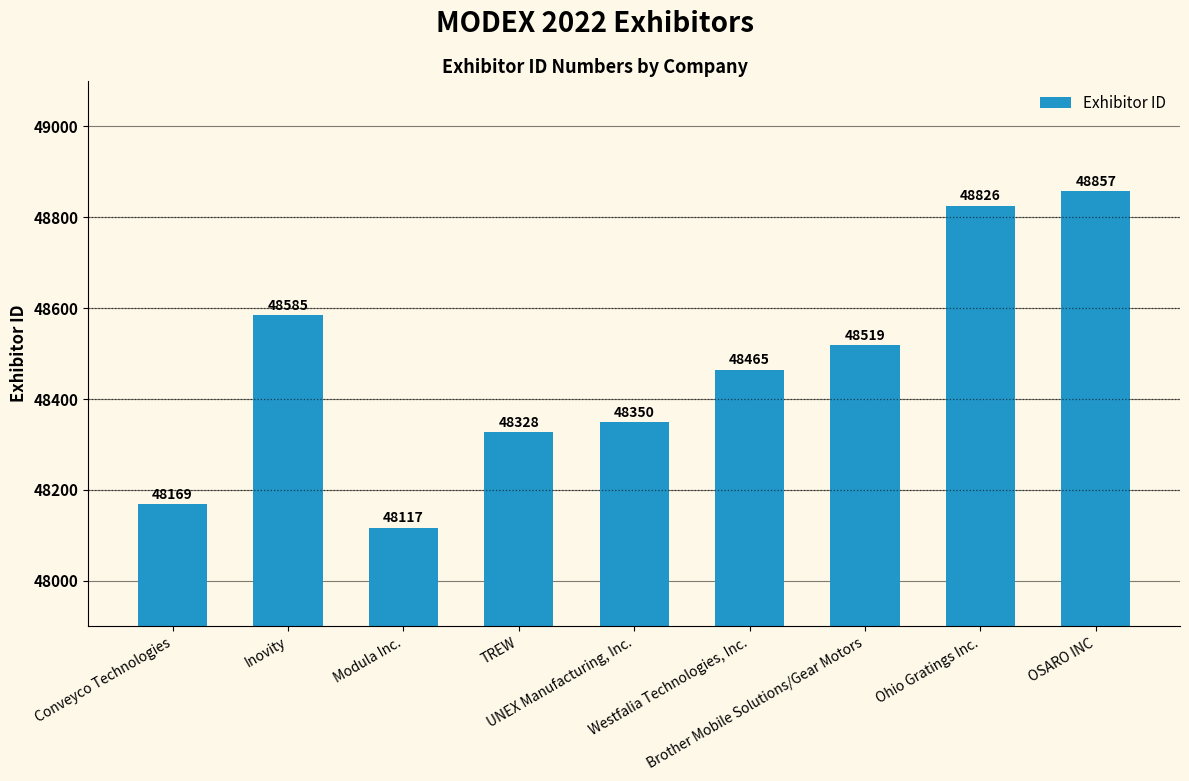

The chart shows a value of 48350 at UNEX Manufacturing, Inc.. True or false?

True